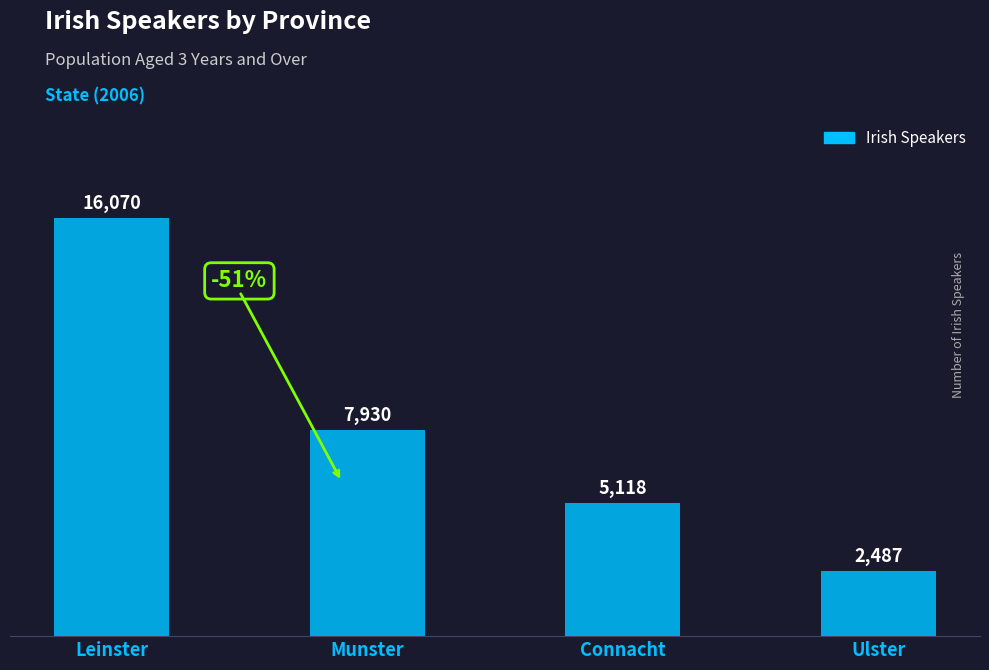

Which has a higher value, Connacht or Munster?

Munster